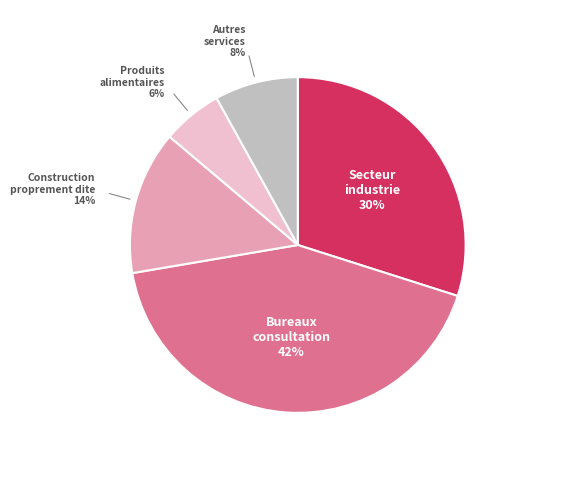

Is there any slice that represents more than half of the pie?

No